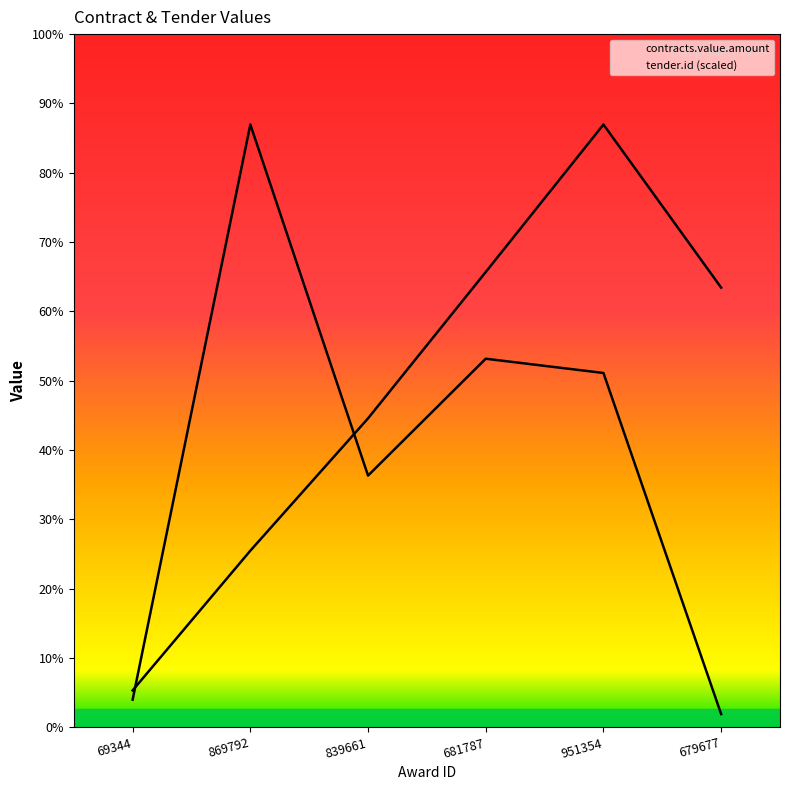

At which category does the data reach its first local valley?

839661